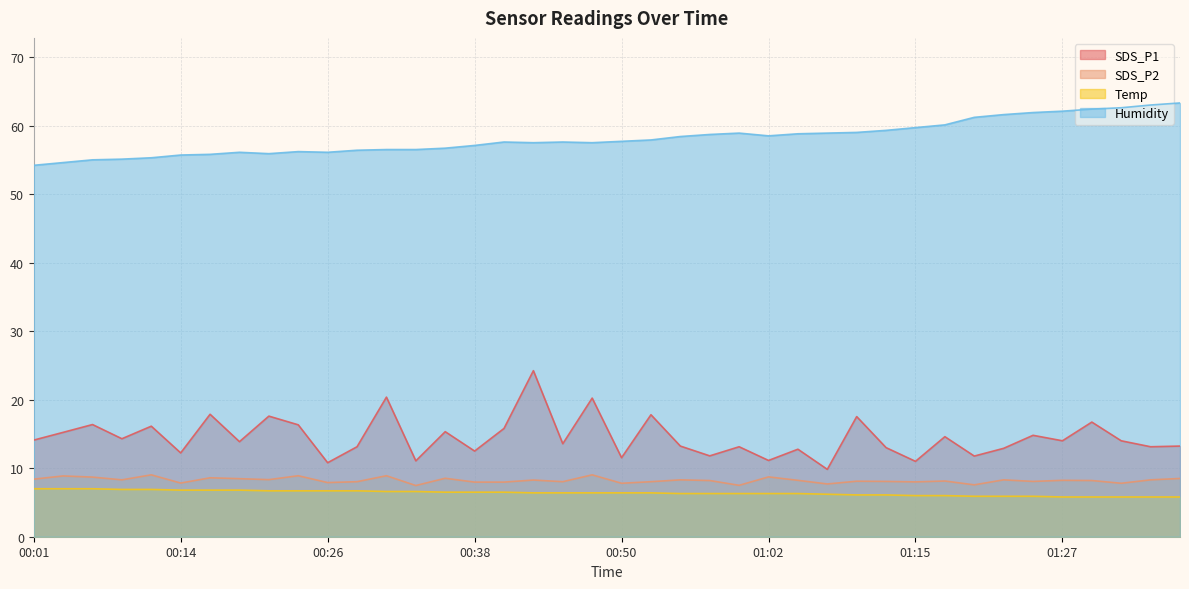

Count the number of categories in the chart.

40